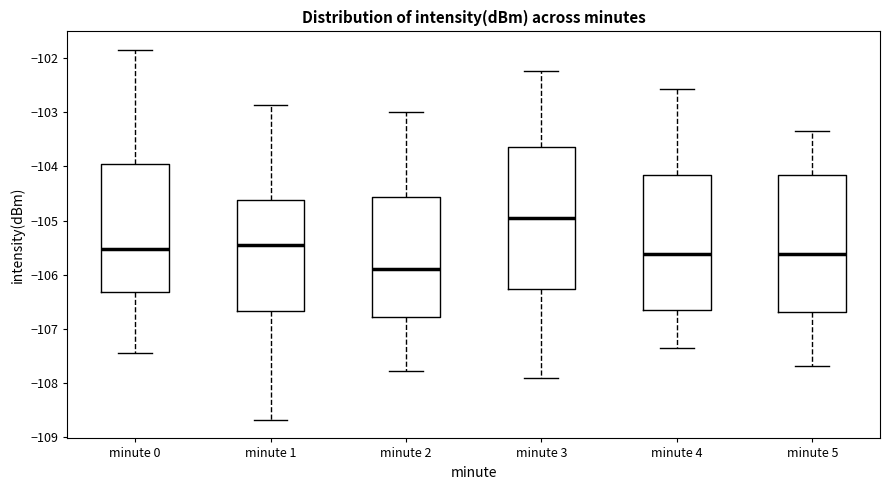

Reading left to right, transcribe this box plot: for each box, give where its median line is, the range the box spans, and where its two whiskers end, as read against the y-axis. The values are not printed on the chart, so give them approximately, as read against the axis.

minute 0: median -105.5, box -106.3 to -104.0, whiskers -107.5 to -101.9
minute 1: median -105.4, box -106.7 to -104.6, whiskers -108.7 to -102.9
minute 2: median -105.9, box -106.8 to -104.6, whiskers -107.8 to -103.0
minute 3: median -105.0, box -106.3 to -103.7, whiskers -107.9 to -102.2
minute 4: median -105.6, box -106.7 to -104.2, whiskers -107.3 to -102.6
minute 5: median -105.6, box -106.7 to -104.2, whiskers -107.7 to -103.3